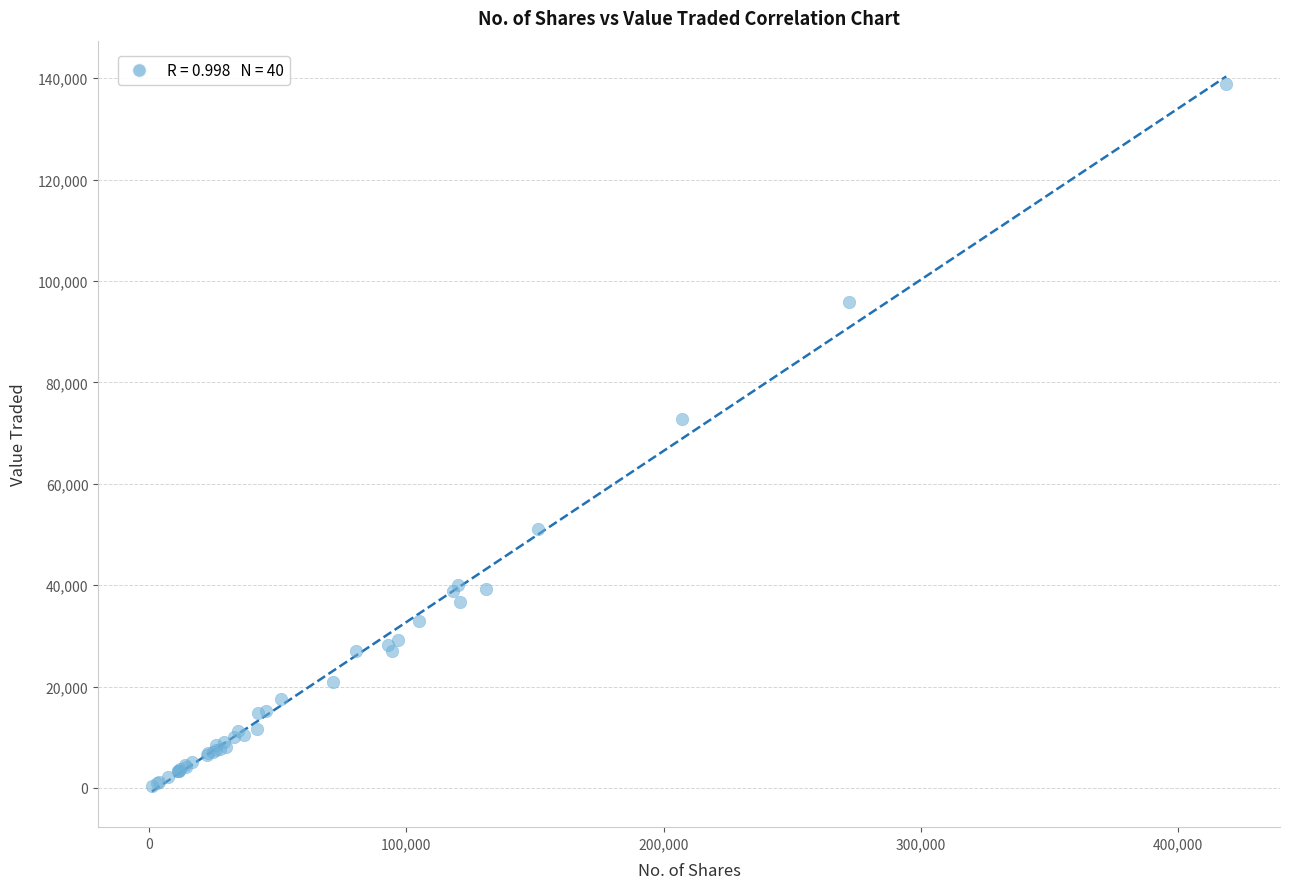

What Y value in the scatter plot is closest to 69574?

72750